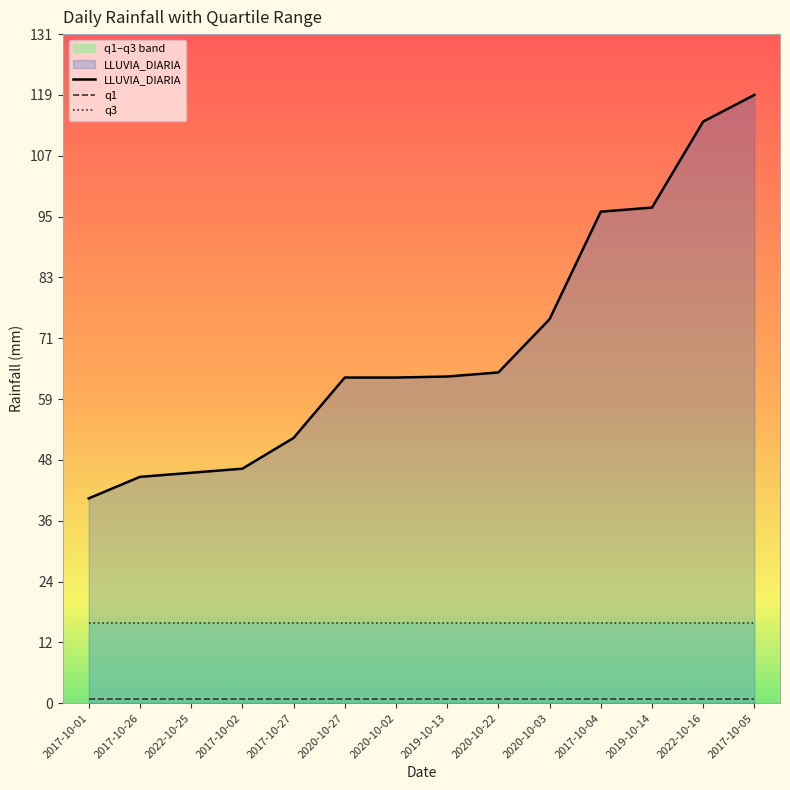

Is the value of q3 at 2020-10-27 greater than the value of LLUVIA_DIARIA at 2022-10-16?

No